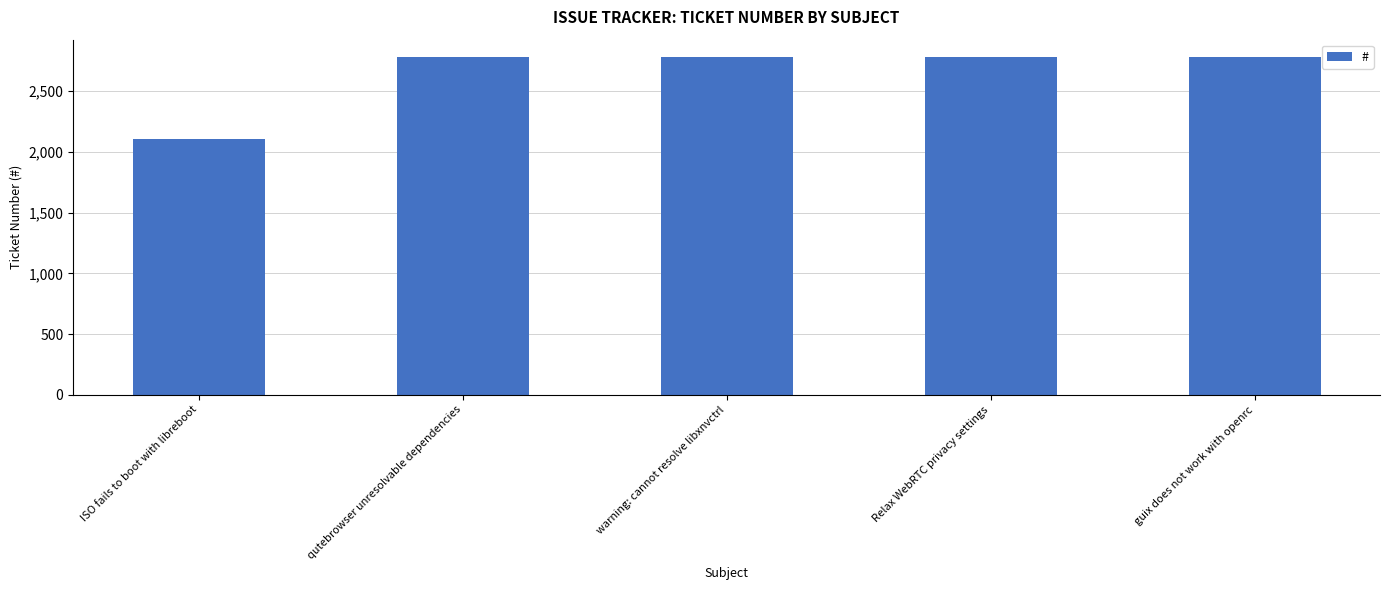

What is the ratio of the value at qutebrowser unresolvable dependencies to the value at Relax WebRTC privacy settings?

1.0